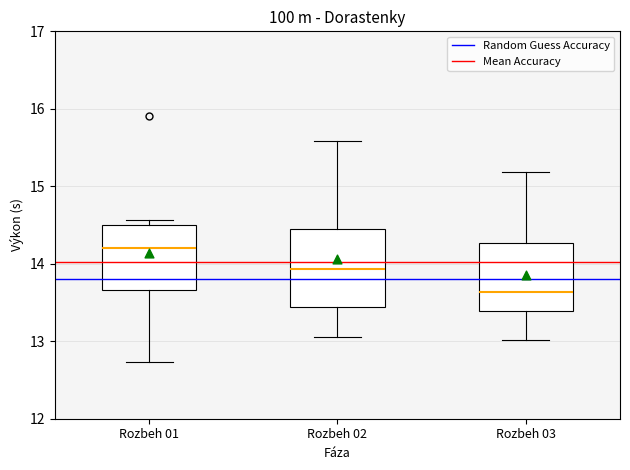

Reading left to right, read every box against the y-axis: the position of its median line, the range the box covers, and the ends of its whiskers. The values are not printed on the chart, so give them approximately, as read against the axis.

Rozbeh 01: median 14.2, box 13.7 to 14.5, whiskers 12.7 to 14.6
Rozbeh 02: median 13.9, box 13.4 to 14.4, whiskers 13.1 to 15.6
Rozbeh 03: median 13.6, box 13.4 to 14.3, whiskers 13.0 to 15.2